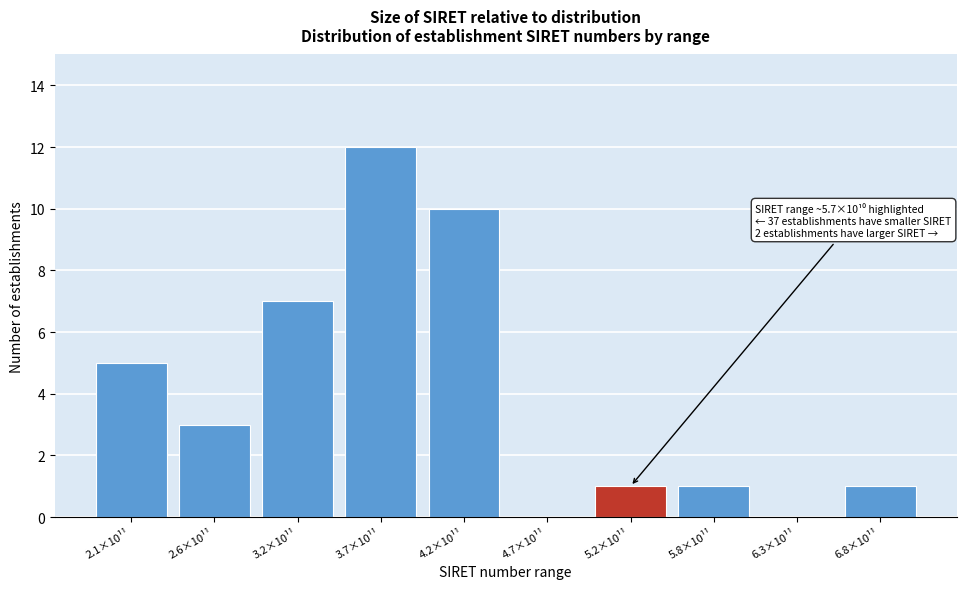

Reading right to left, transcribe all the data shown in this chart.

6.8×10¹¹=1	6.3×10¹¹=0	5.8×10¹¹=1	5.2×10¹¹=1	4.7×10¹¹=0	4.2×10¹¹=10	3.7×10¹¹=12	3.2×10¹¹=7	2.6×10¹¹=3	2.1×10¹¹=5